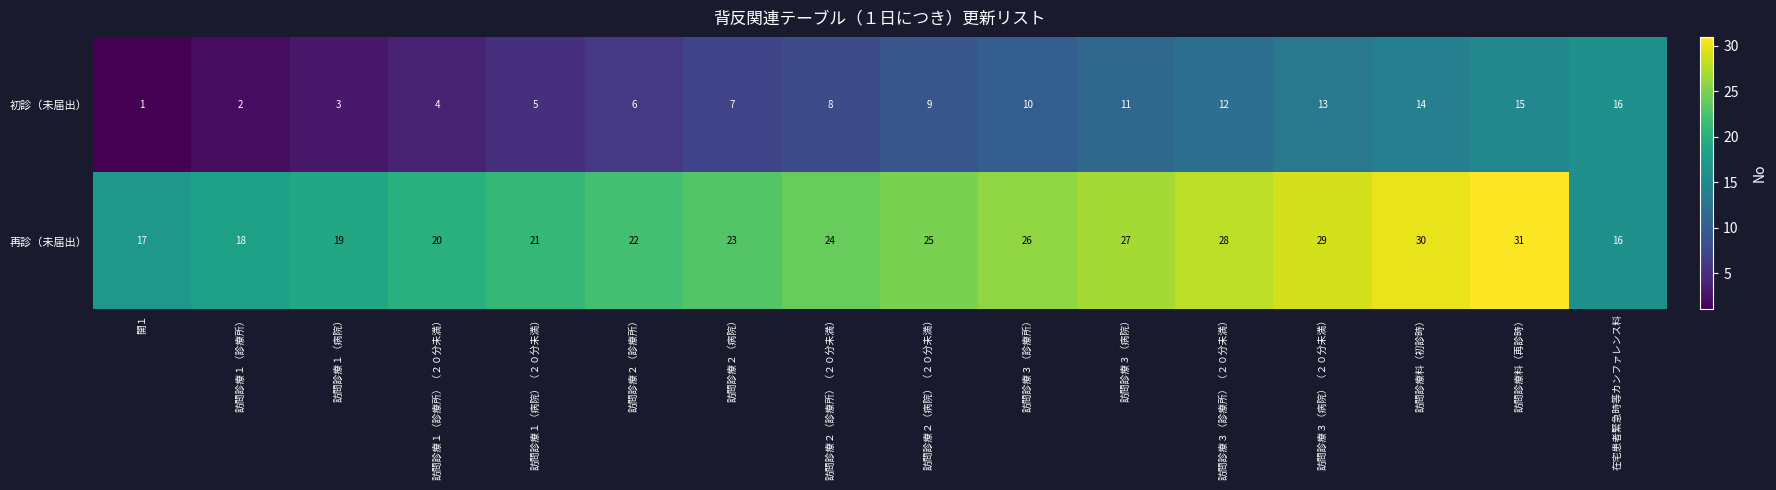

What is the difference between the maximum and second lowest values in the 再診（未届出） series?

14